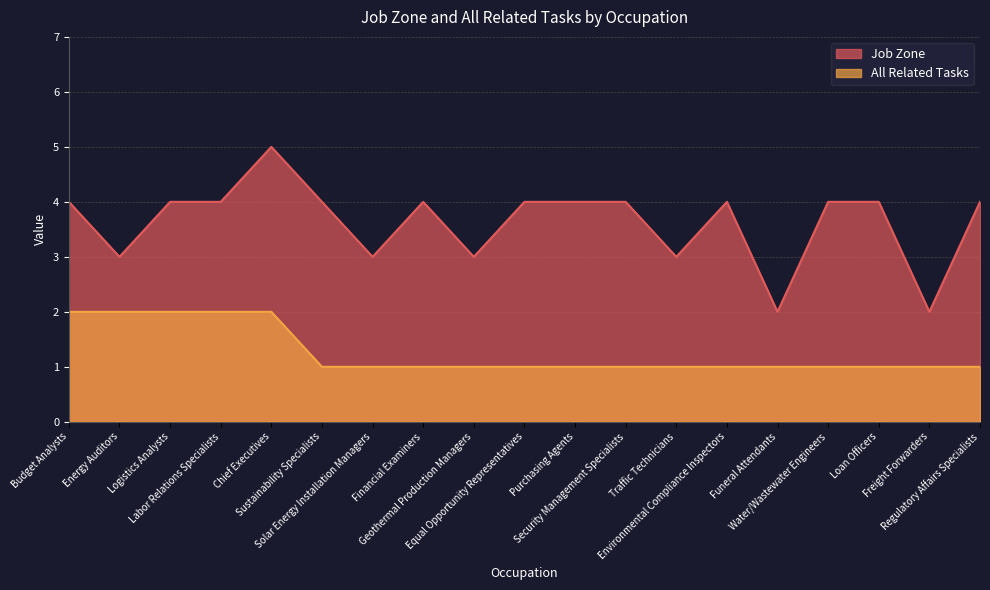

True or false: All Related Tasks and Job Zone intersect in this chart.

False